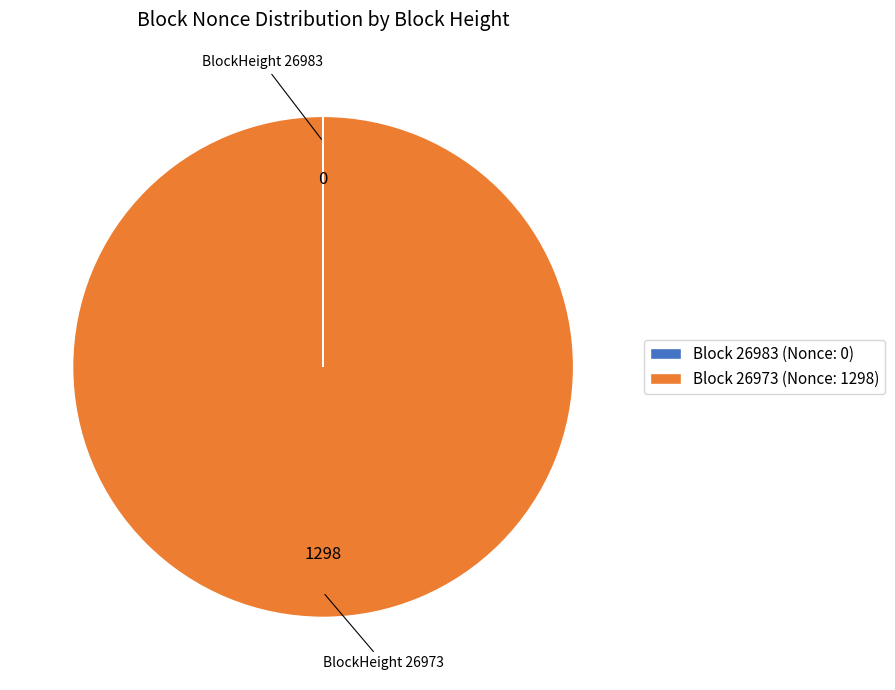

Which category accounts for the majority?

BlockHeight 26973